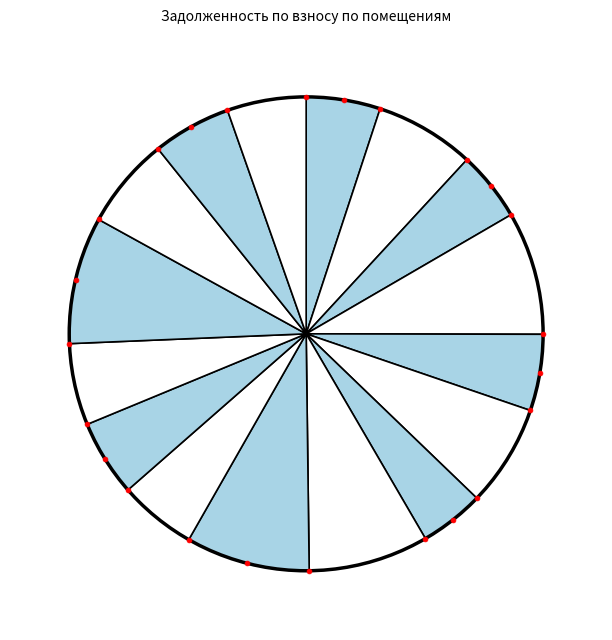

Count the number of slices in the pie.

16